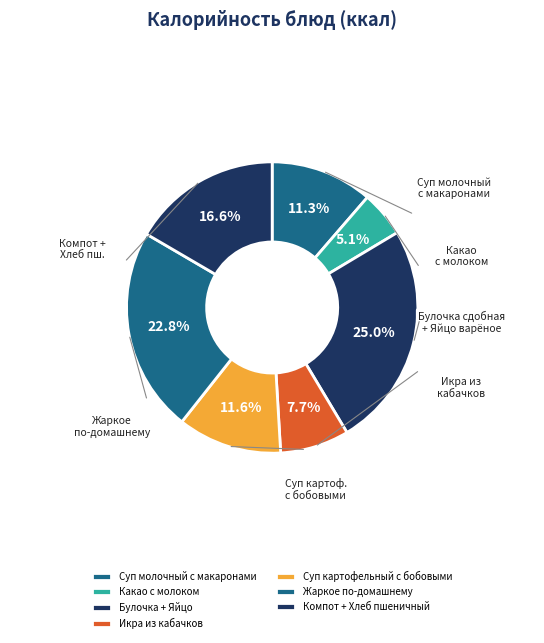

How many segments does this pie chart have?

7